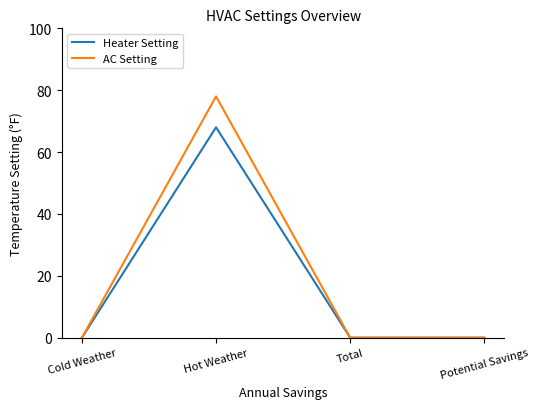

Which category has the highest value in the AC Setting series?

Hot Weather